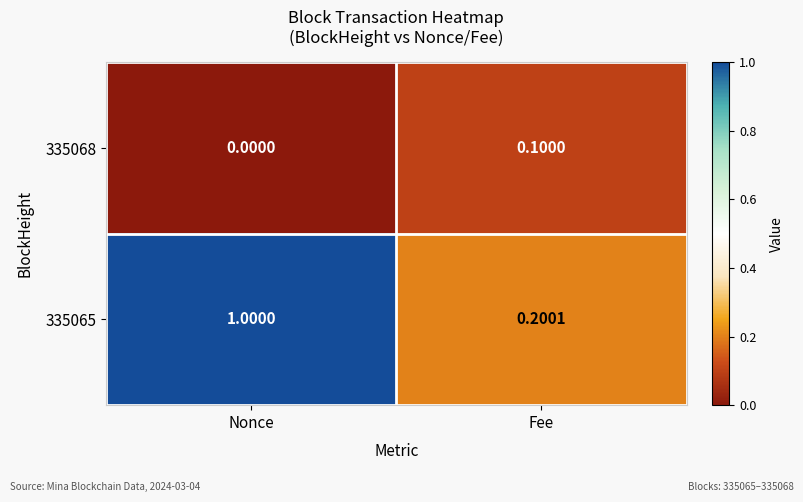

Which series has the largest total across all categories?

335065